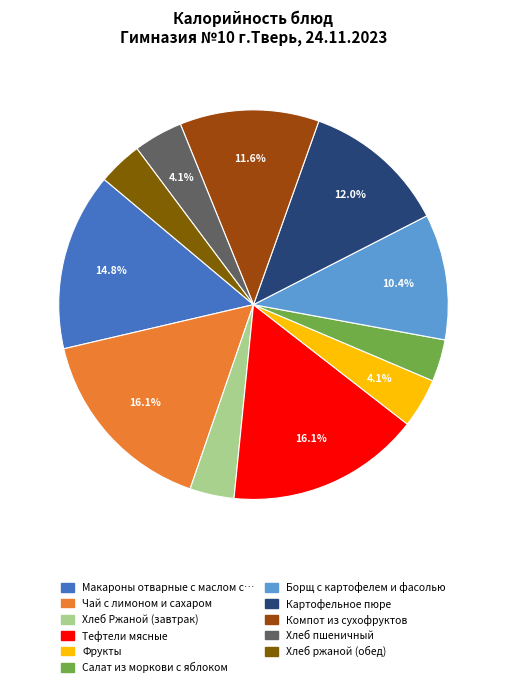

Does any single category account for the majority?

No